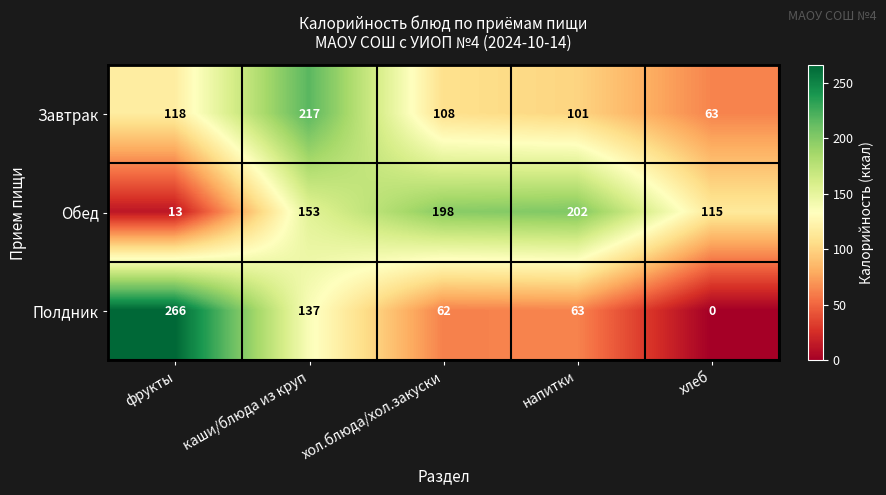

What is the difference between the highest and lowest values at хол.блюда/хол.закуски?

136